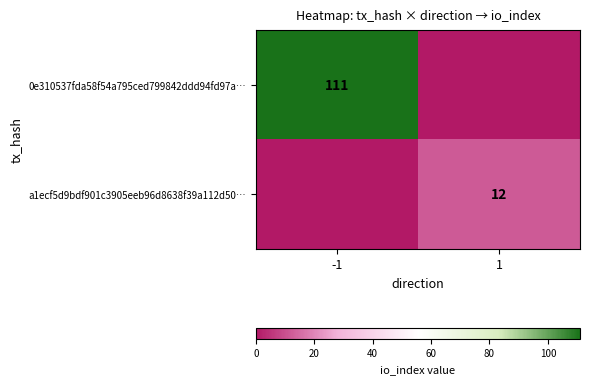

The 0e310537fda58f54a795ced799842ddd94fd97a… series shows 111 at -1. True or false?

True